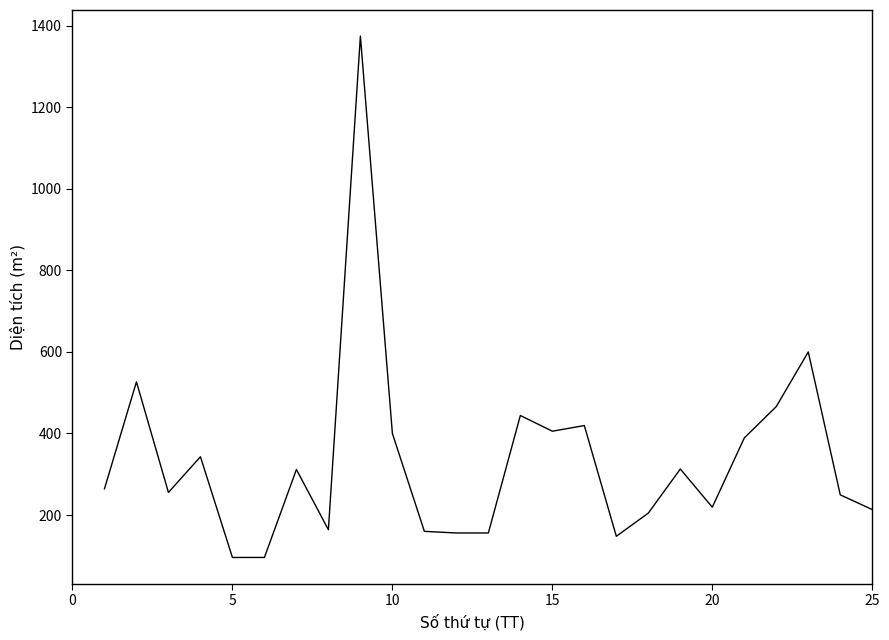

What is the difference between the maximum and minimum values?

1278.1